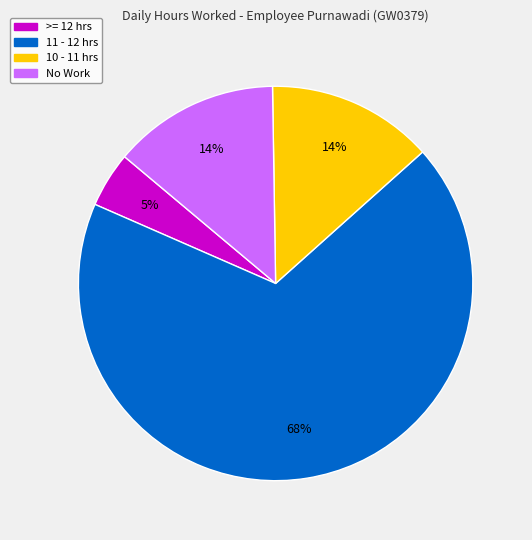

Does any single category account for the majority?

Yes